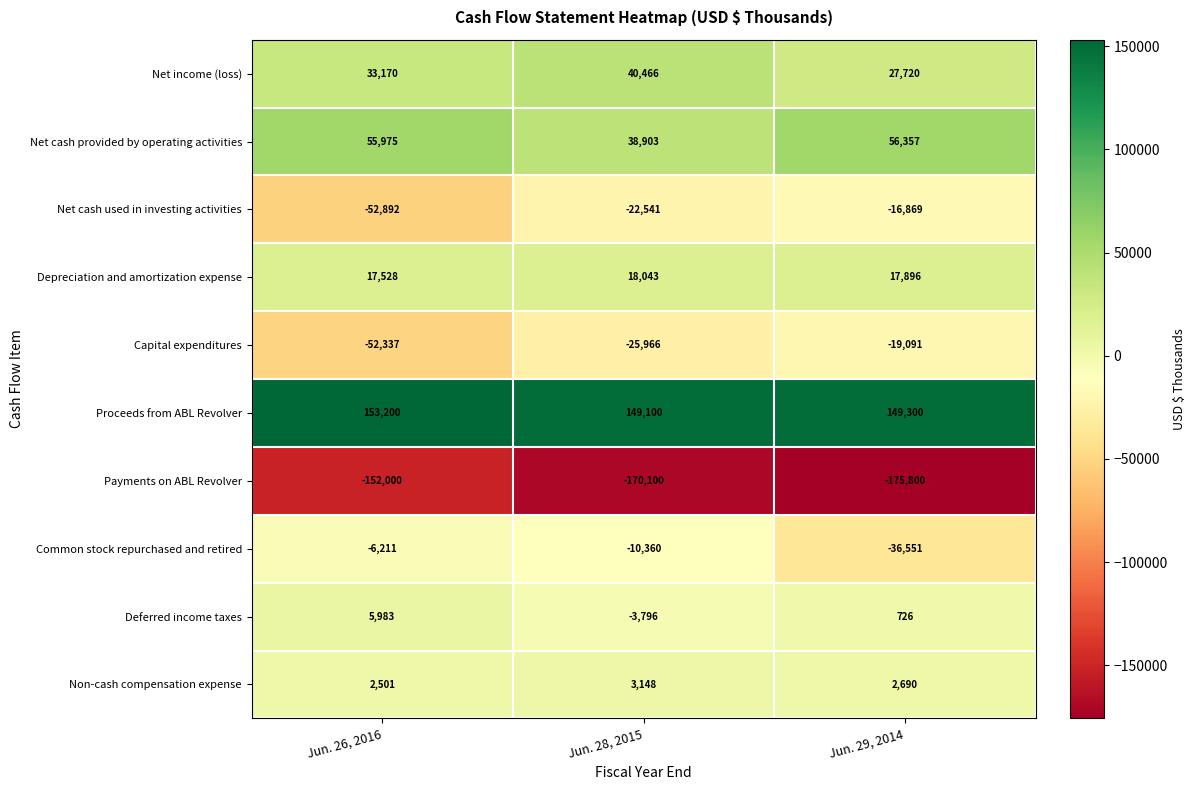

What is the maximum value for Net cash provided by operating activities?

56357